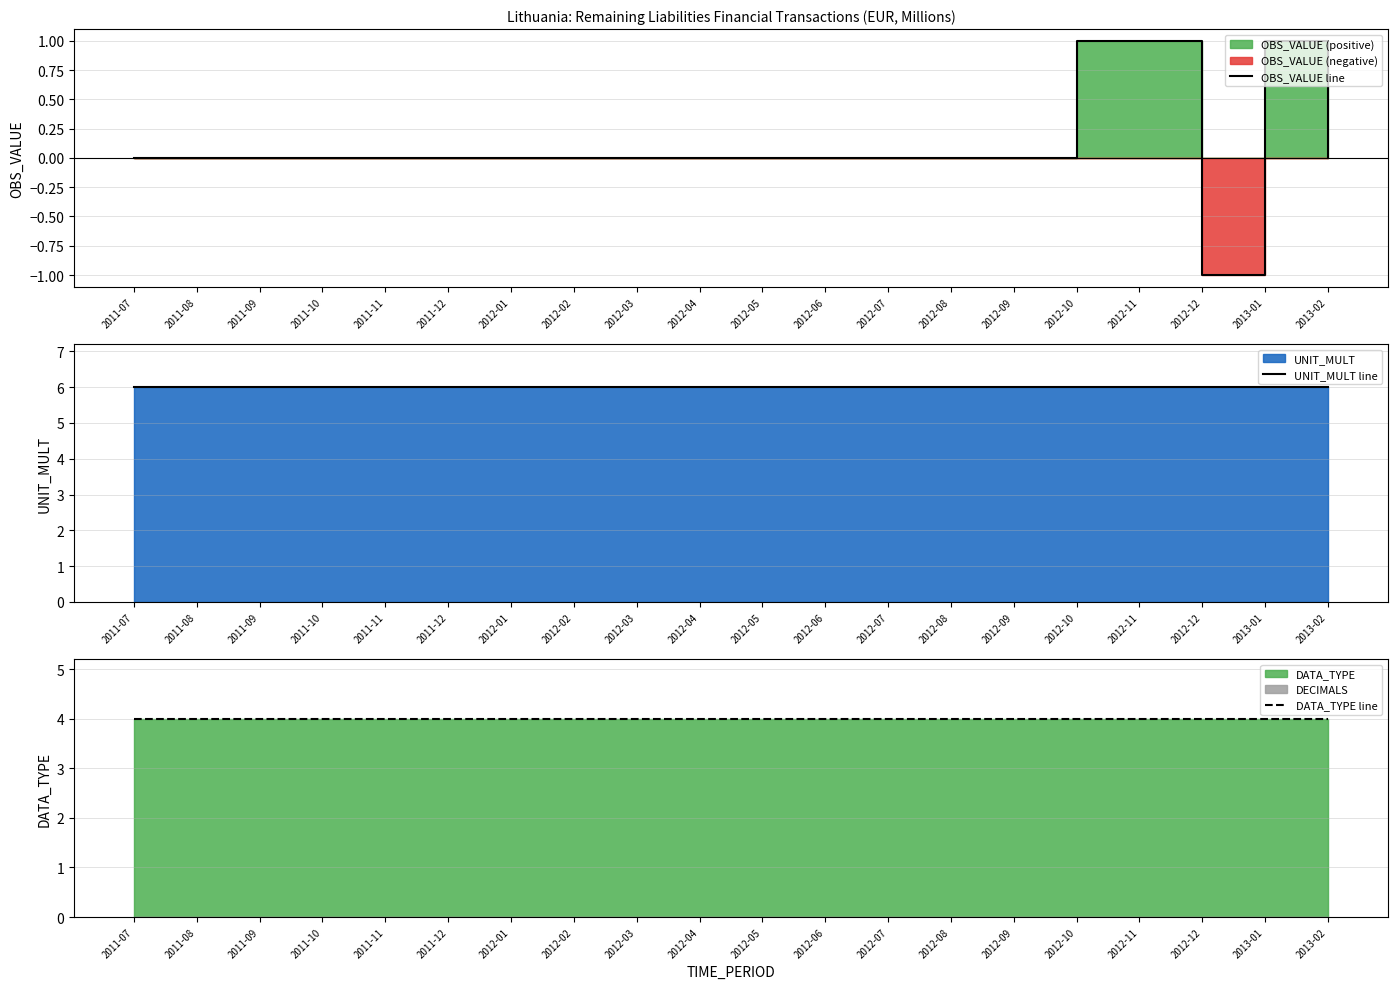

At which label is DATA_TYPE line closest to 4?

2011-07